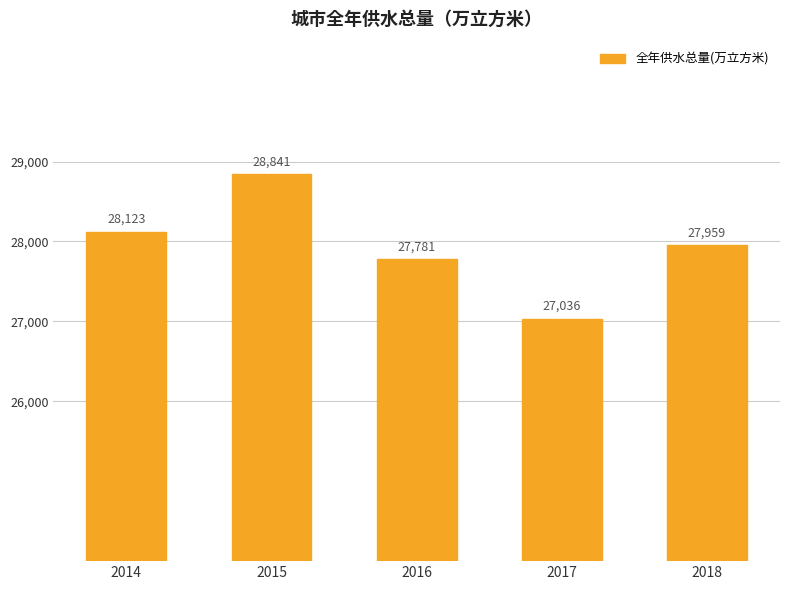

Approximately how many times larger is the value at 2016 compared to 2015?

1.0